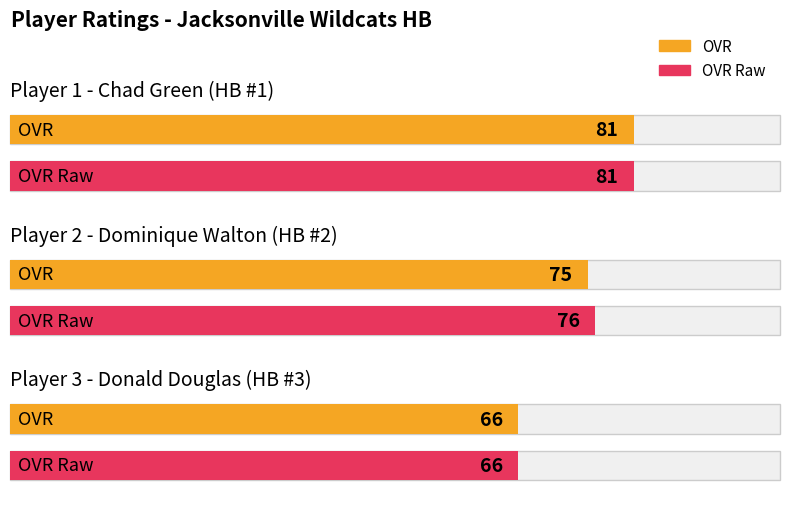

What value does the ovr_raw series have at Chad Green?

81